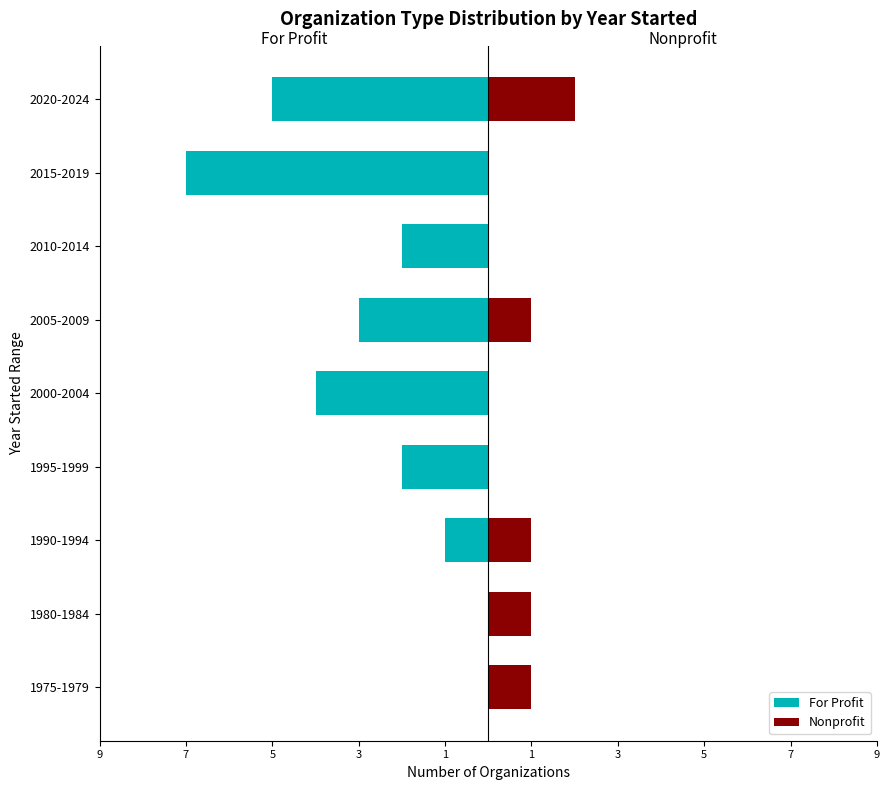

Which series changed the most between 1990-1994 and 2020-2024?

For Profit